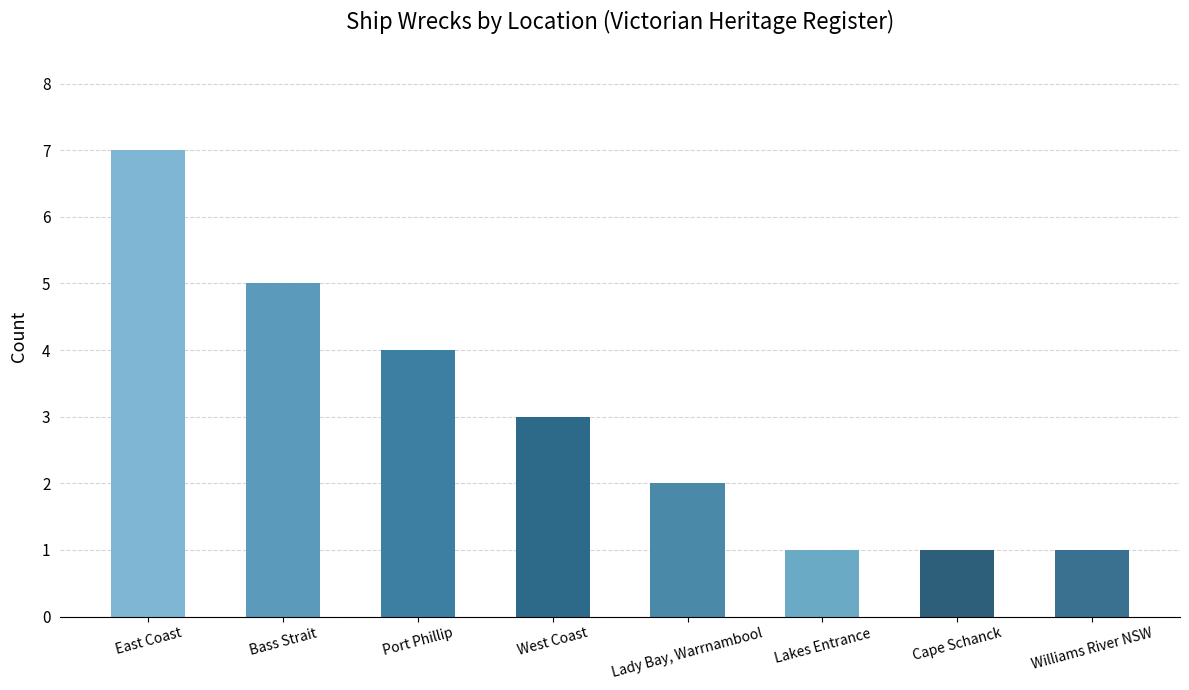

The chart shows a value of 3 at West Coast. True or false?

True